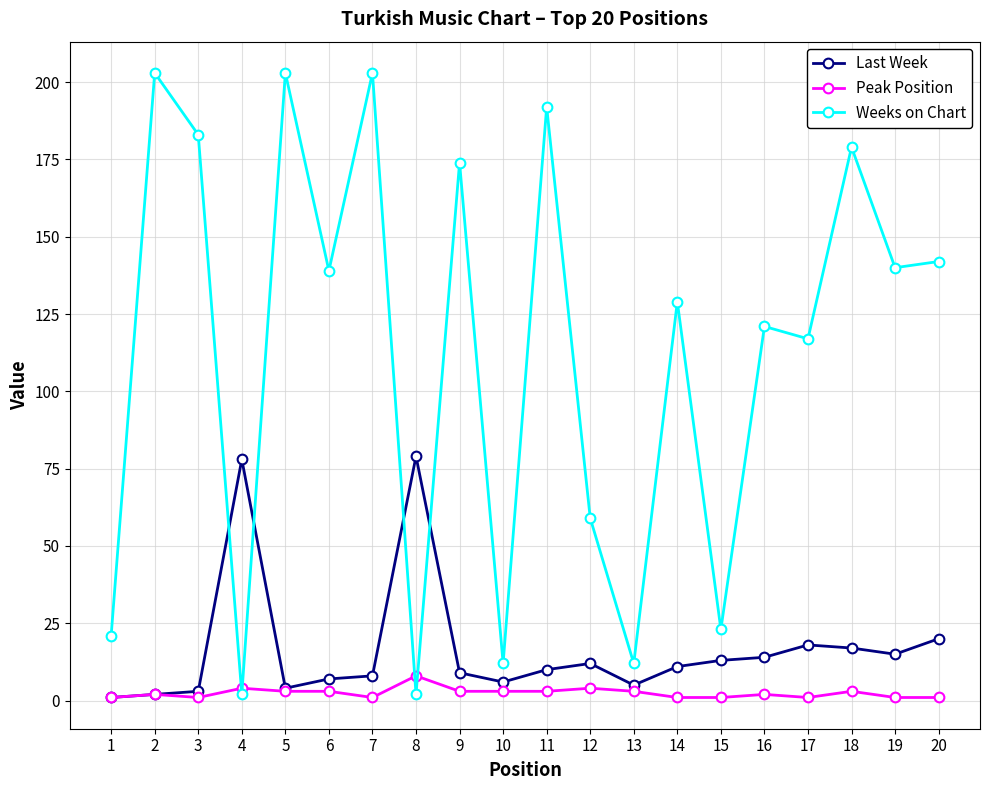

Reading left to right, extract all data points from this chart.

Last Week: 1=1	2=2	3=3	4=78	5=4	6=7	7=8	8=79	9=9	10=6	11=10	12=12	13=5	14=11	15=13	16=14	17=18	18=17	19=15	20=20
Peak Position: 1=1	2=2	3=1	4=4	5=3	6=3	7=1	8=8	9=3	10=3	11=3	12=4	13=3	14=1	15=1	16=2	17=1	18=3	19=1	20=1
Weeks on Chart: 1=21	2=203	3=183	4=2	5=203	6=139	7=203	8=2	9=174	10=12	11=192	12=59	13=12	14=129	15=23	16=121	17=117	18=179	19=140	20=142